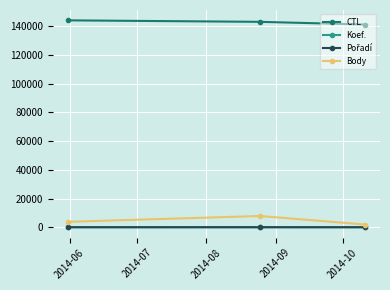

At how many categories does at least one series exceed 105152?

3